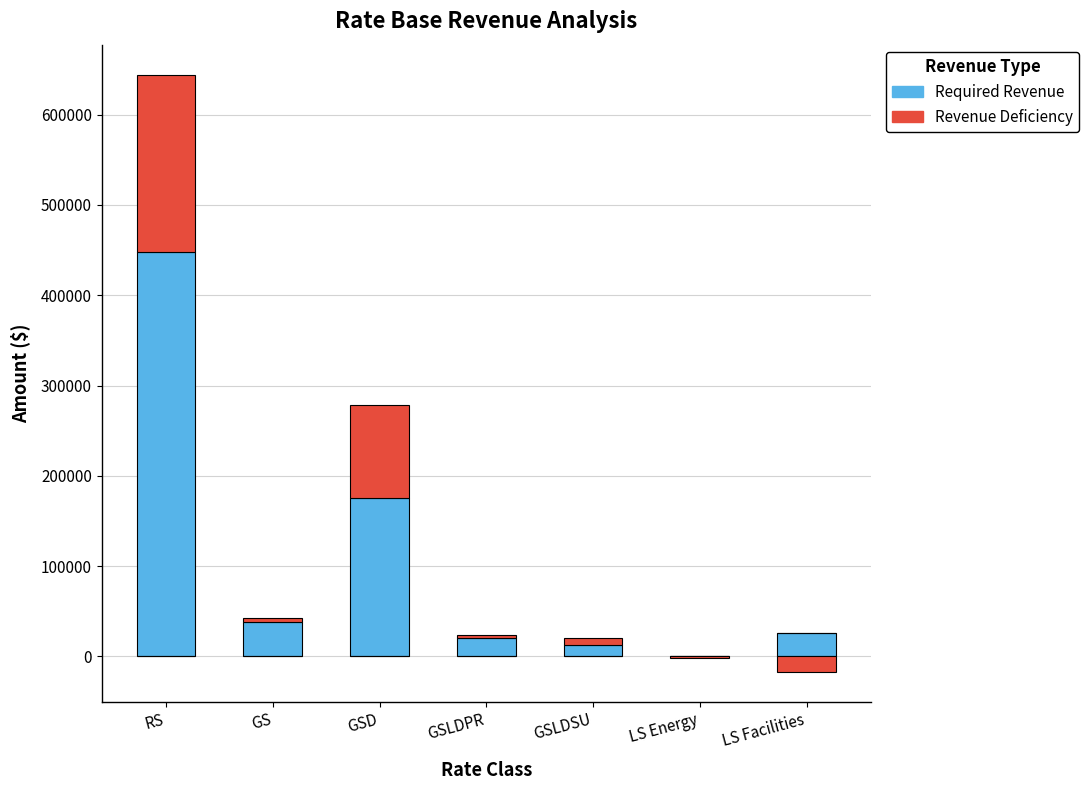

The value of Revenue Deficiency at GSLDSU is 7330.0. True or false?

True